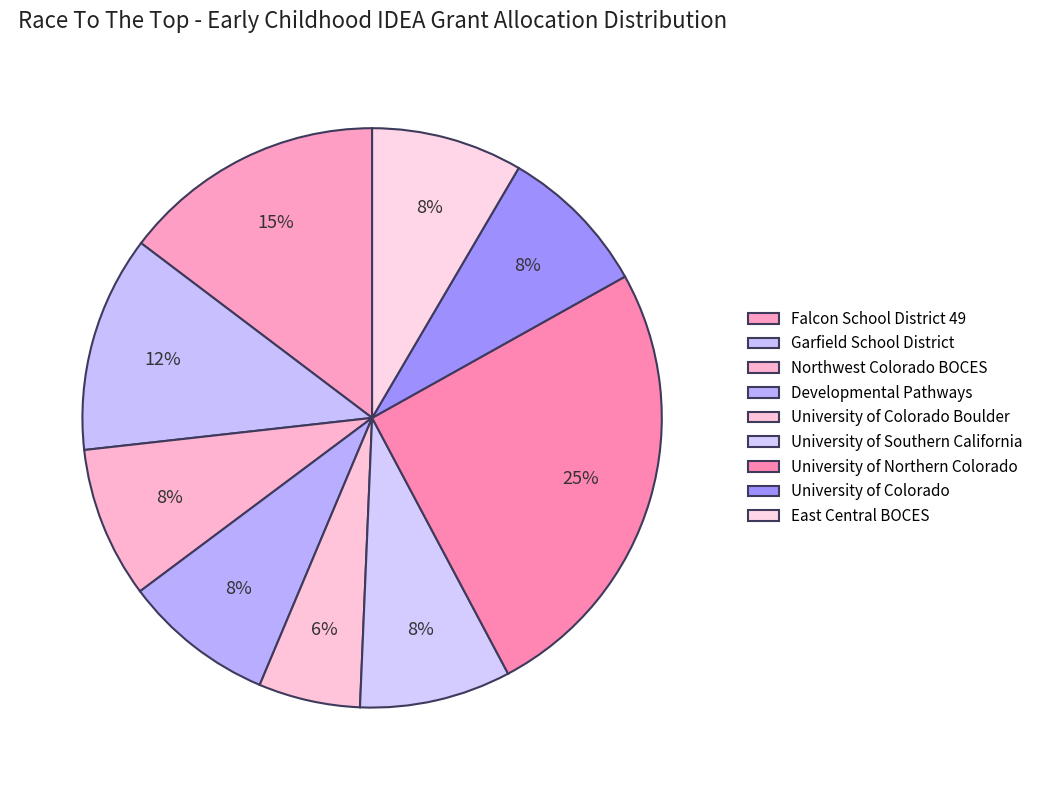

How many slices are in this pie chart?

9